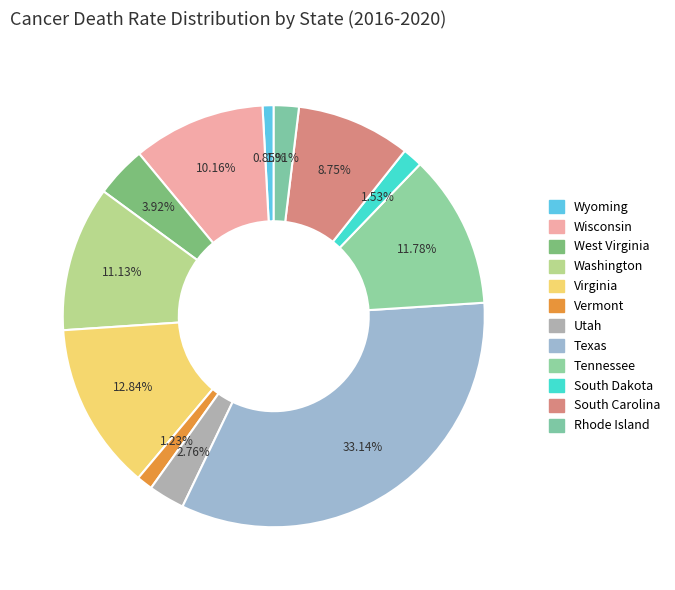

The Vermont slice represents 6% of the pie. True or false?

False